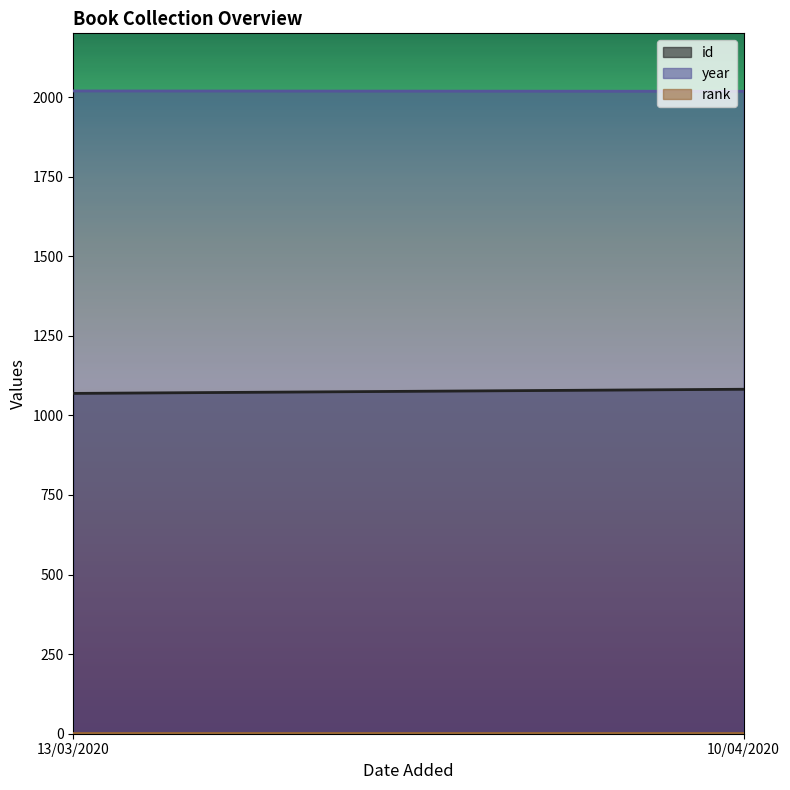

Reading right to left, transcribe all the data shown in this chart.

id: 10/04/2020=1082	13/03/2020=1069
year: 10/04/2020=2018	13/03/2020=2019
rank: 10/04/2020=1	13/03/2020=1